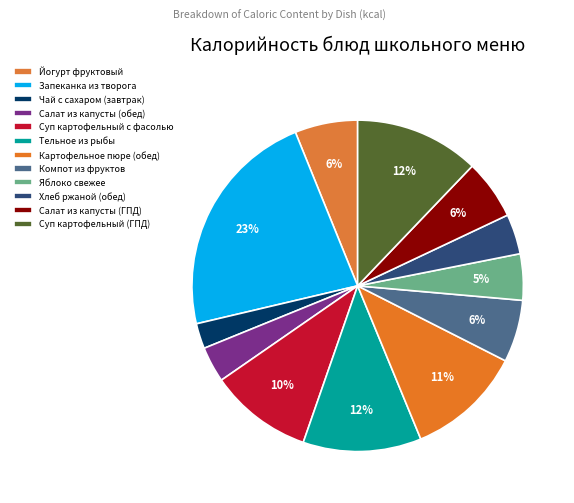

To the nearest percent, what percentage of the pie is Яблоко свежее?

5%